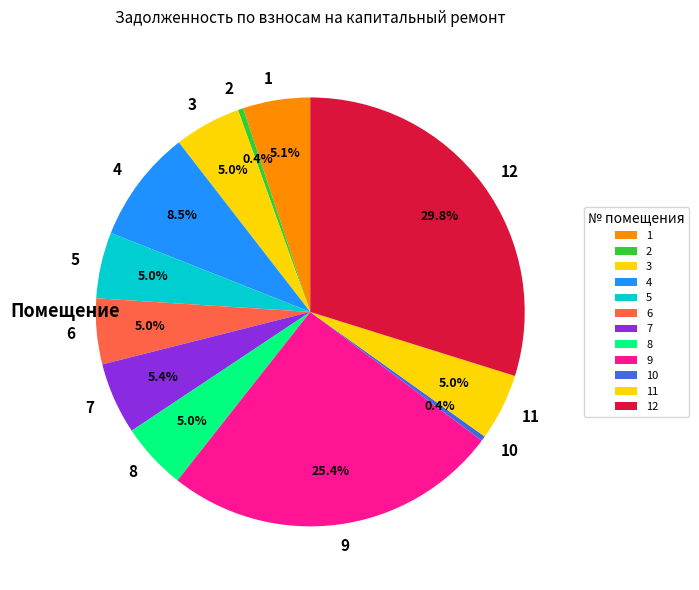

What is the largest slice in the pie chart?

12